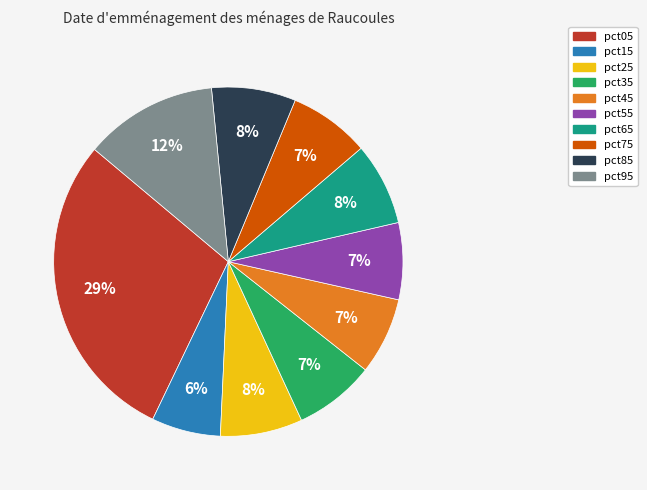

To the nearest percent, what is the average slice percentage?

10%